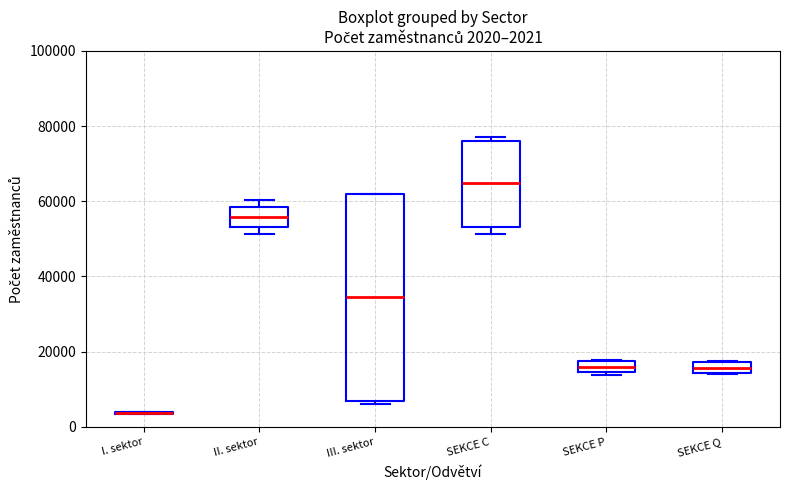

Comparing the boxes themselves (not the whiskers), which one is the tallest?

III. sektor